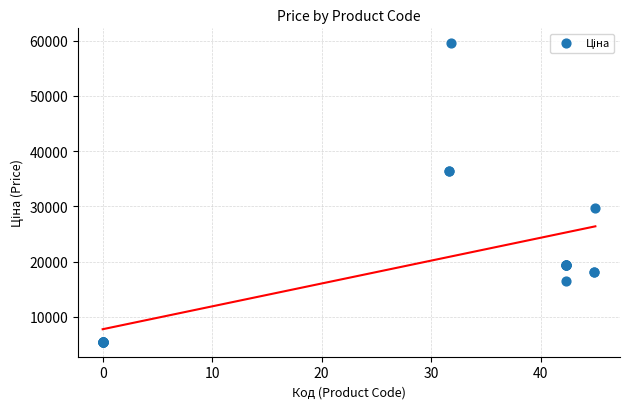

What Y value in the scatter plot is closest to 32510?

29761.5